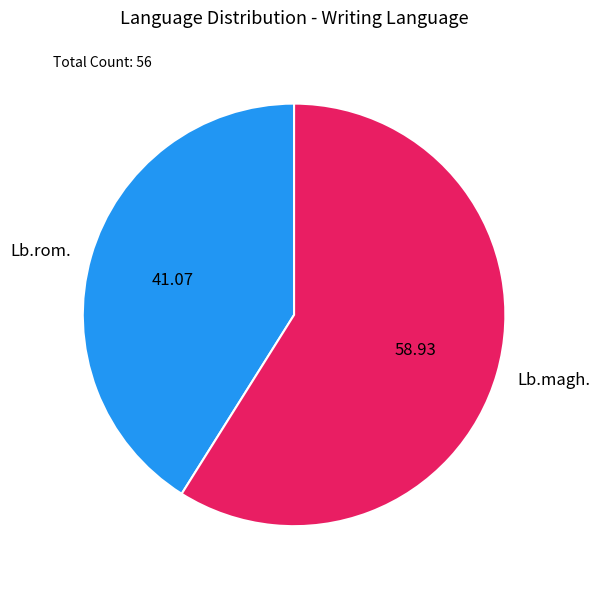

Is there any slice that represents more than half of the pie?

Yes